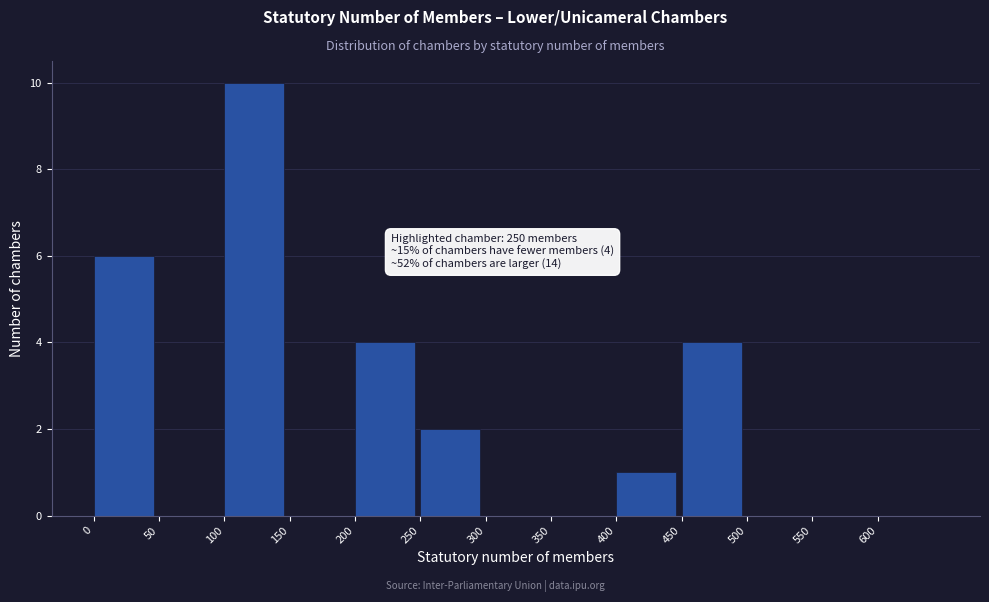

Which range on the x-axis has the tallest bar?

100 to 150